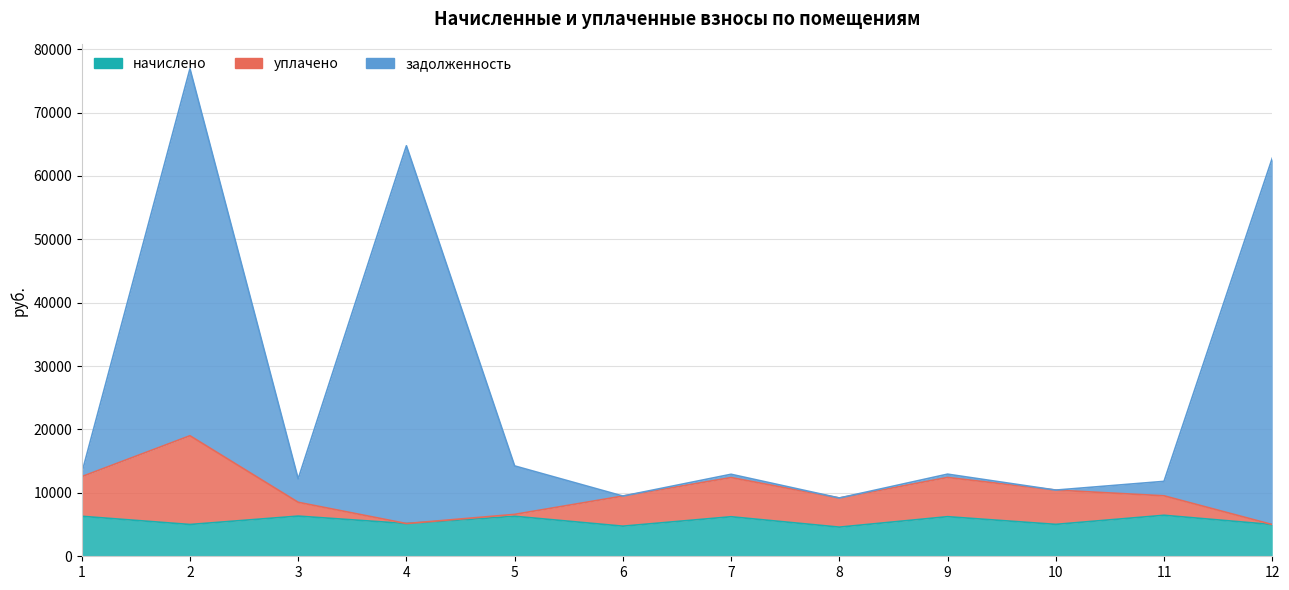

At which label does задолженность reach its minimum?

8